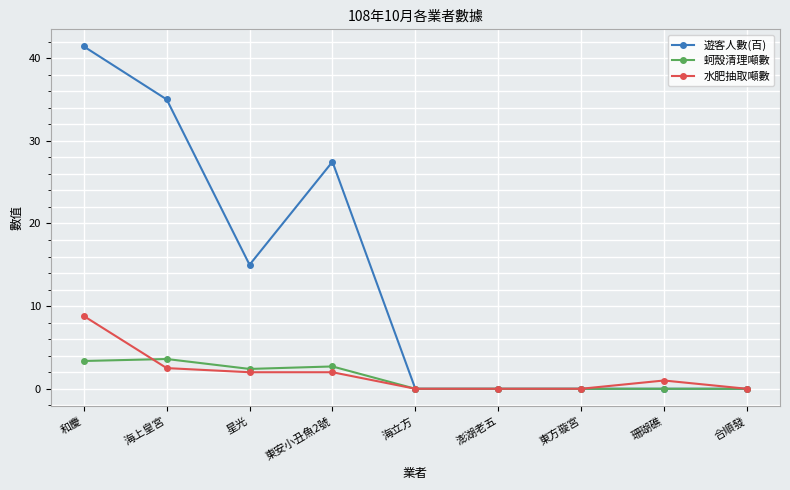

How many distinct data groups are displayed?

3